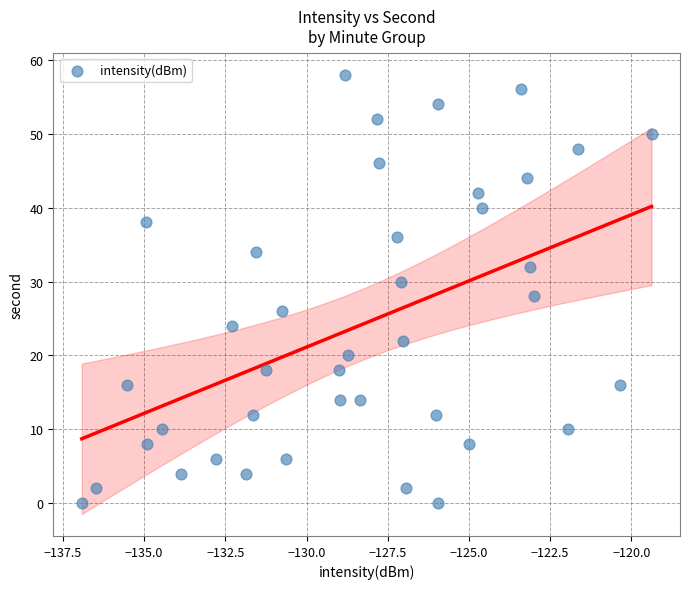

What is the range of Y values (max minus min)?

58